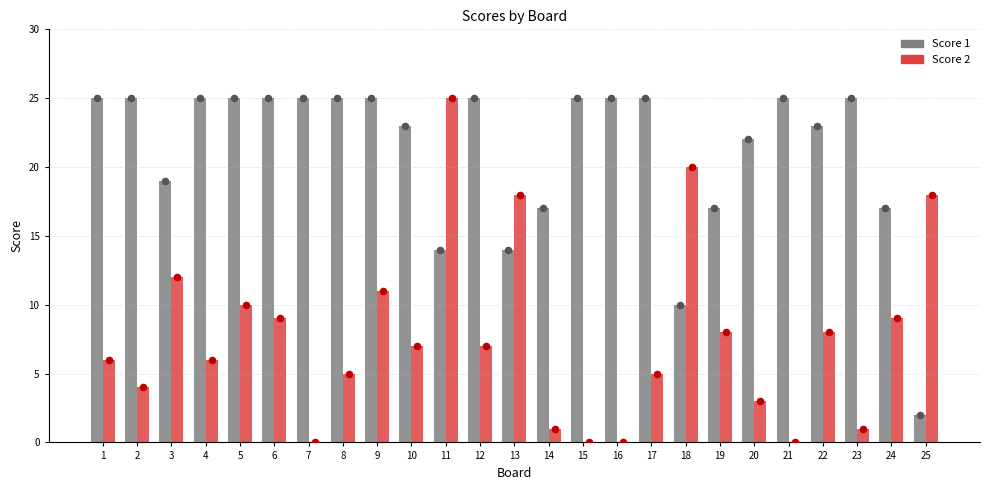

Which series contains the highest Y value?

Score 1